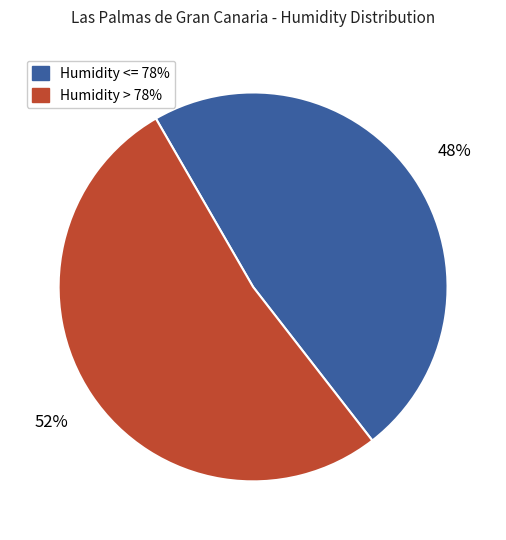

Is there any slice that represents more than half of the pie?

Yes